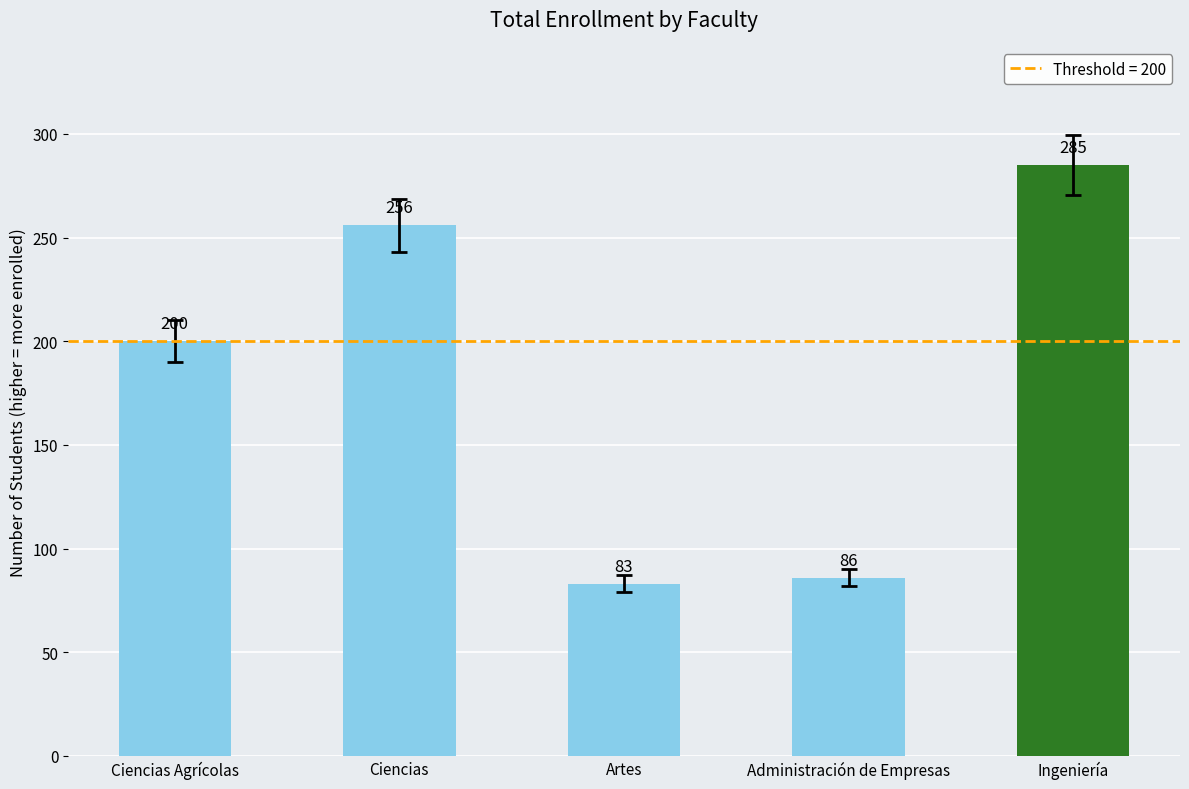

What is the maximum value shown in the chart?

285